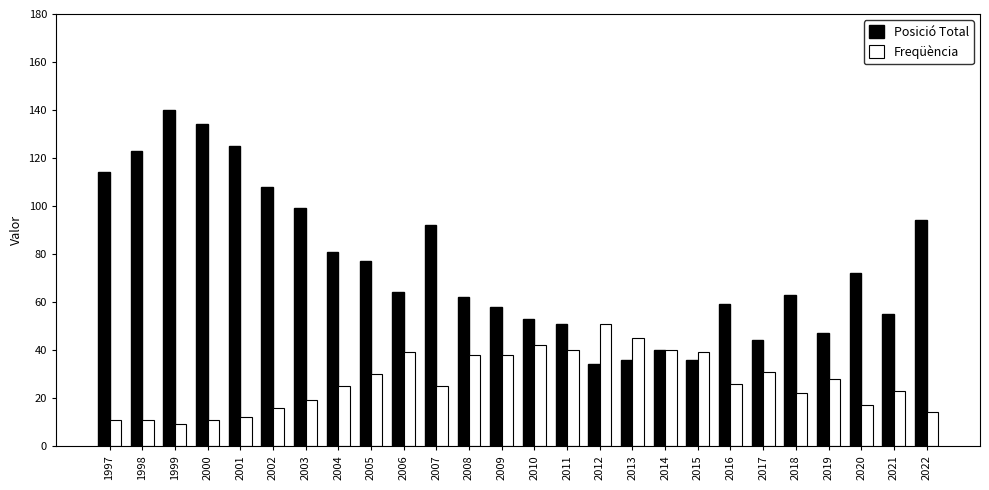

What is the difference between the maximum and minimum values in the Freqüència series?

42